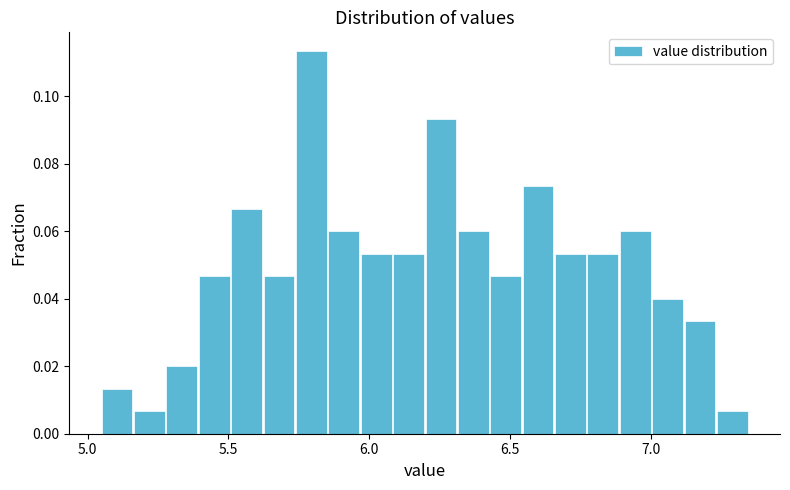

Read against the x-axis, roughly where is the centre of the tallest bar?

5.80